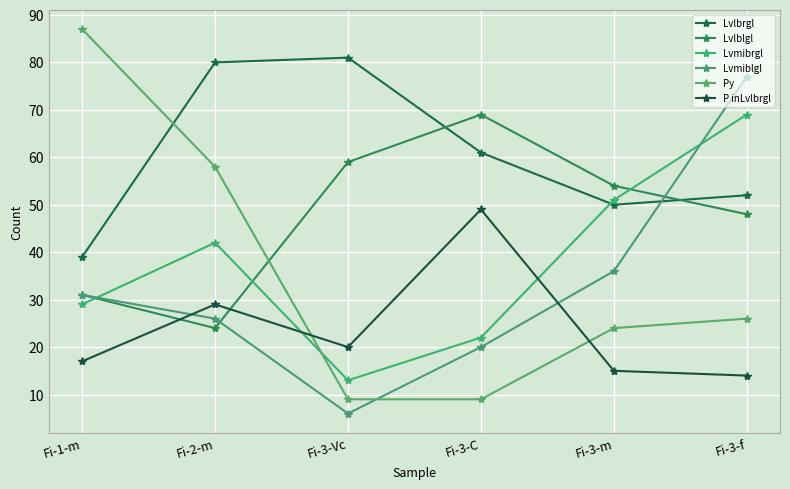

What is the difference between the highest and lowest values at Fi-1-m?

70